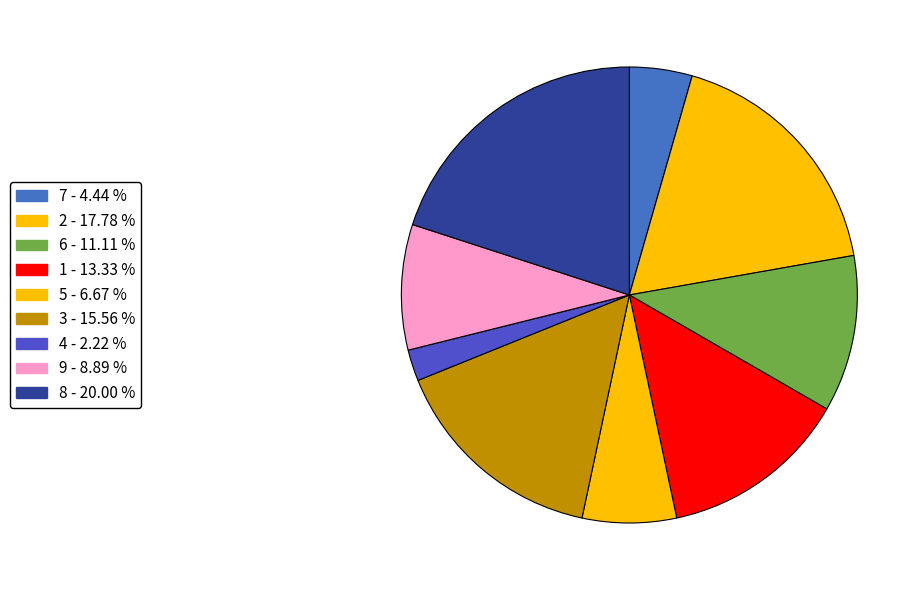

To the nearest percent, what portion does 5 represent?

7%